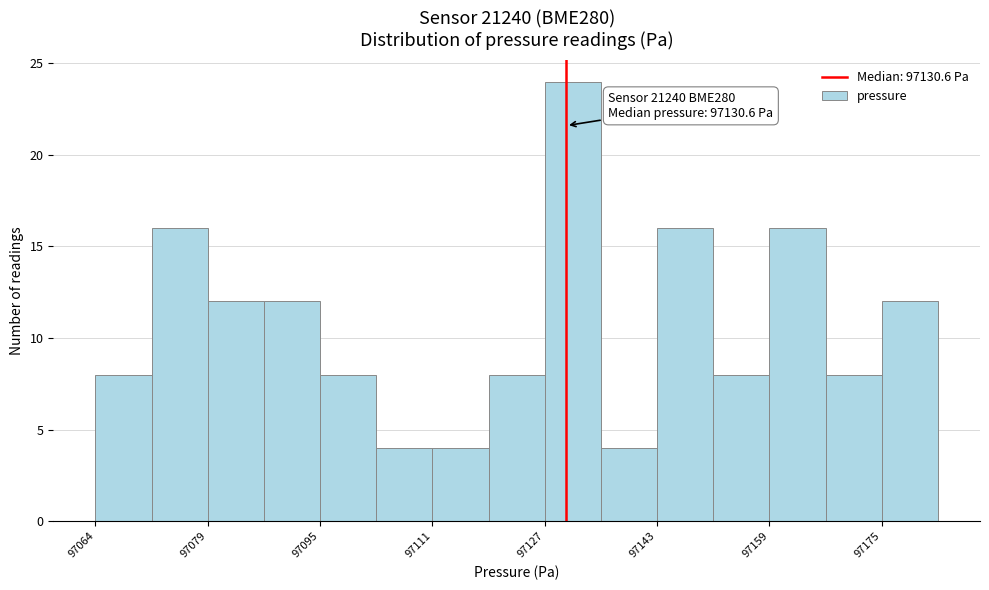

Read against the x-axis, roughly where is the centre of the tallest bar?

97132